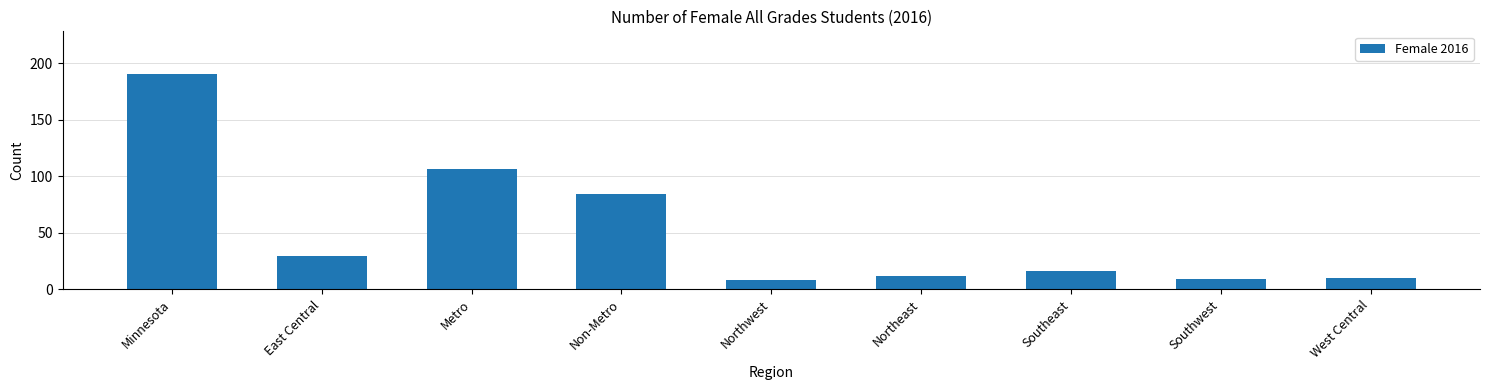

What is the ratio of the value at Non-Metro to the value at Minnesota?

0.4